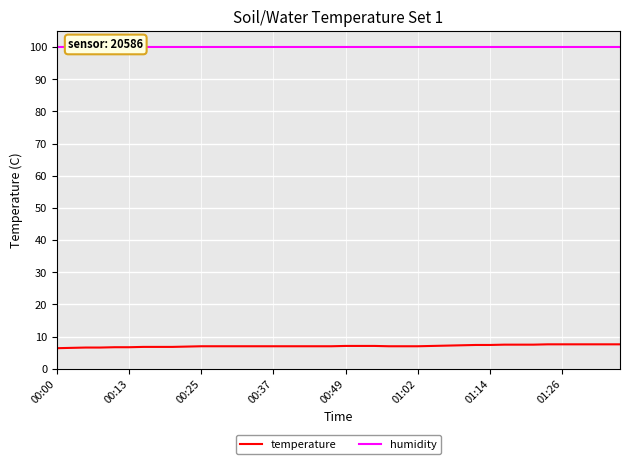

True or false: humidity and temperature intersect in this chart.

False